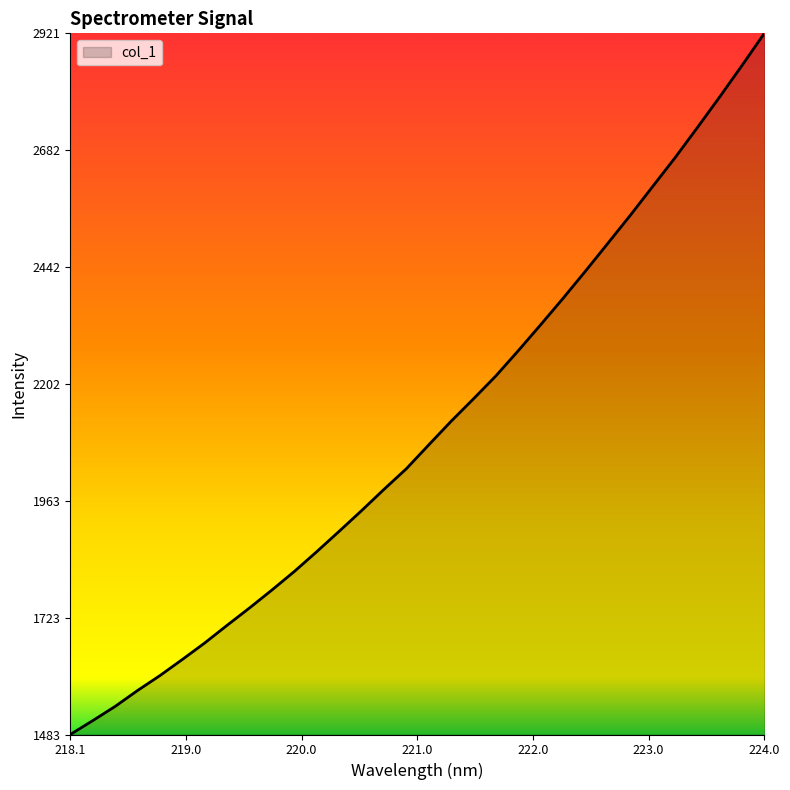

What is the difference between the maximum and minimum values?

1438.0